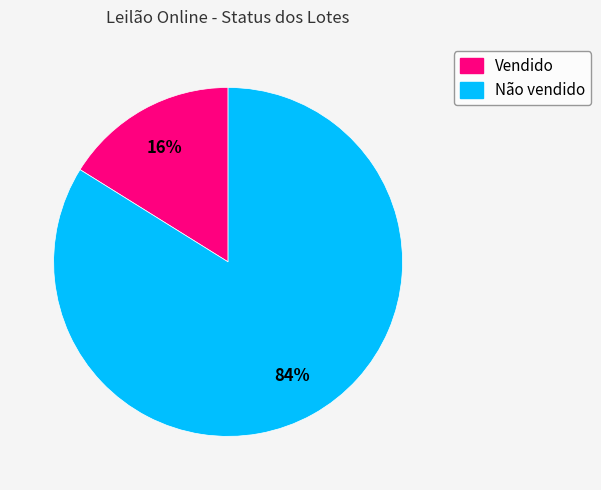

Is the sum of Vendido and Não vendido greater than half?

Yes